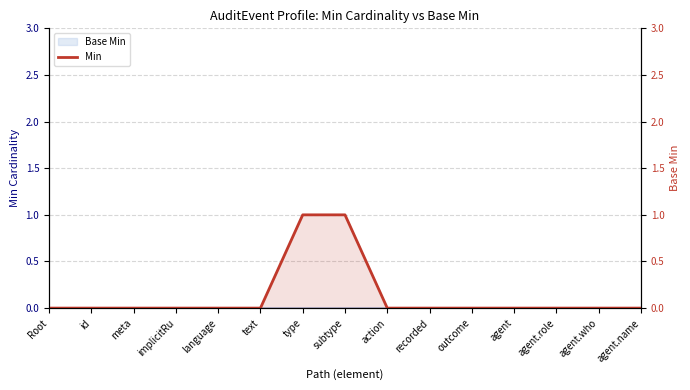

Between agent and subtype, which is larger?

subtype